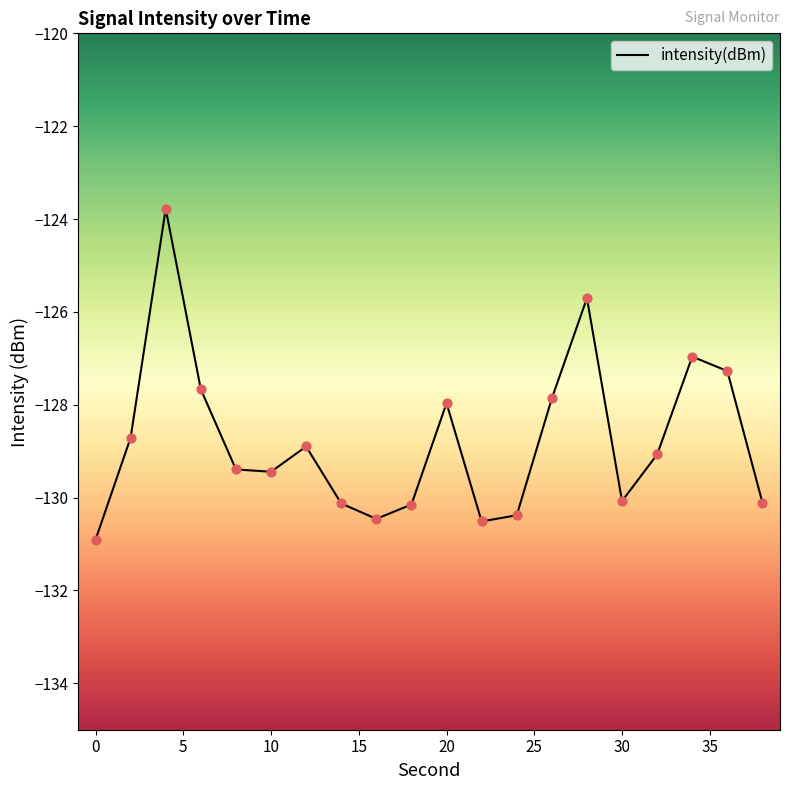

What is the difference between the maximum and minimum values?

7.1